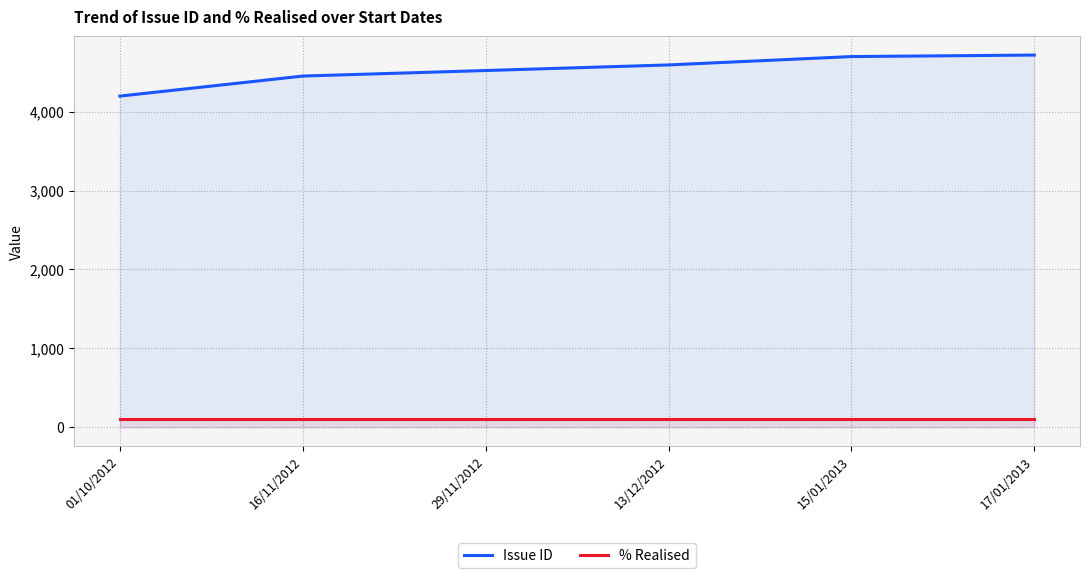

What are all the series names shown in the legend?

Issue ID, % Realised